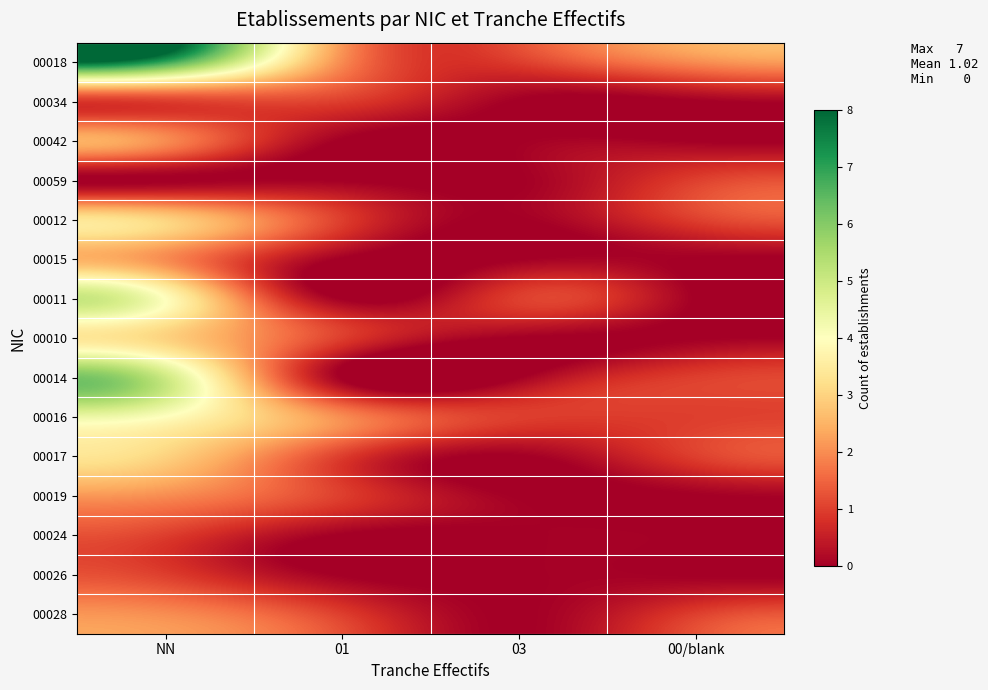

What is the total value across all series at 03?

3